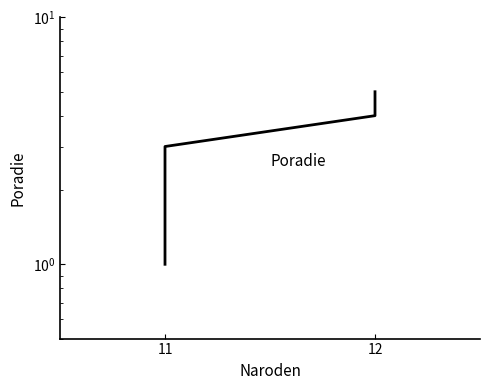

Which category has the lowest value across all series?

11